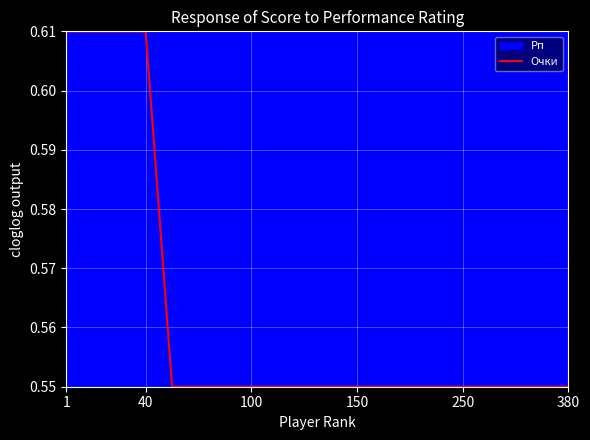

What is the difference between the second highest and minimum values?

0.1